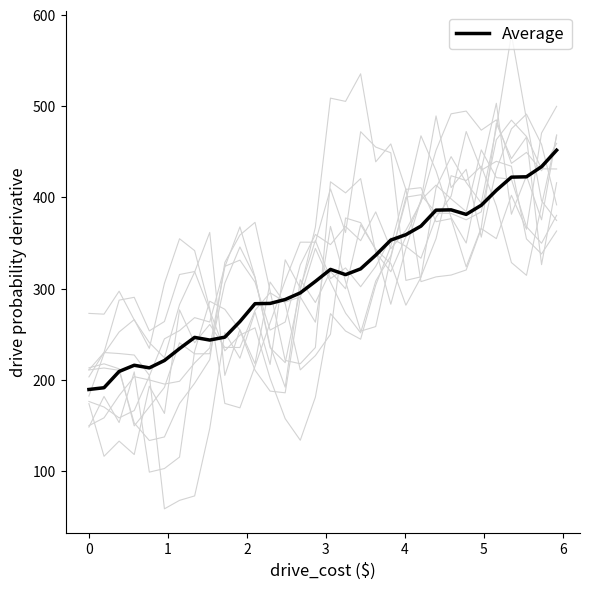

What is the minimum value for Average?

189.4